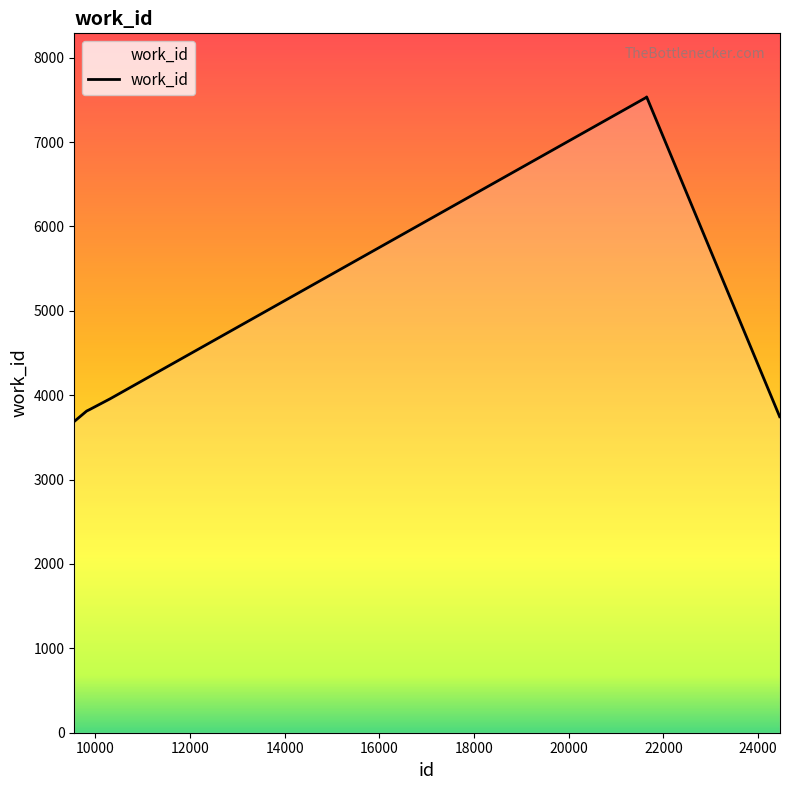

What is the difference between the maximum and second lowest values?

3790